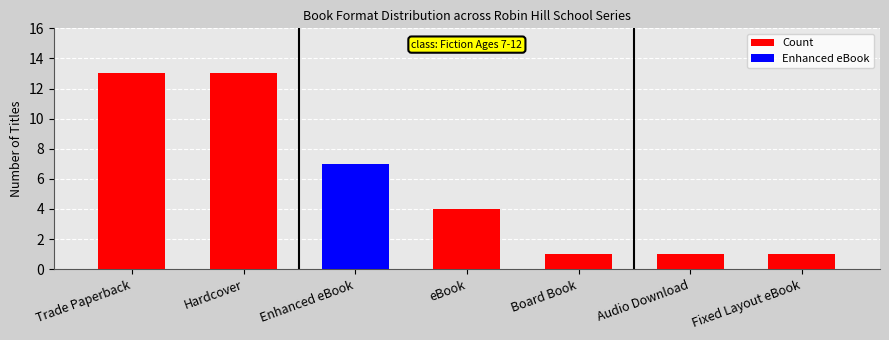

Count the number of categories in the chart.

7